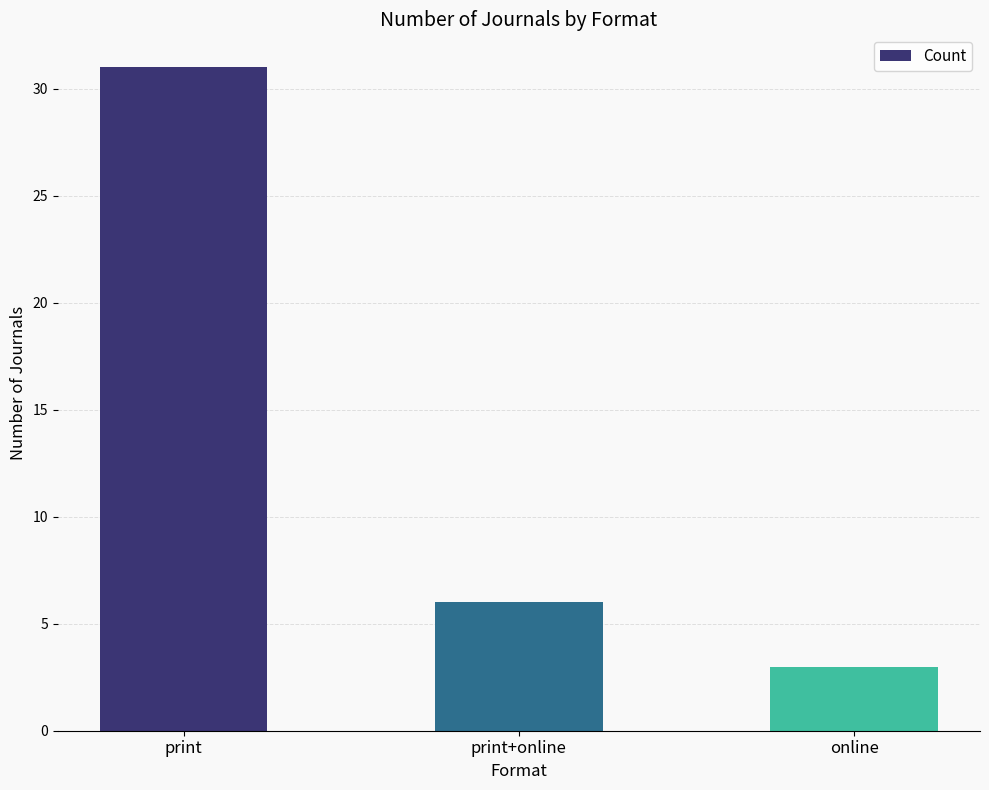

The value at print is 31. True or false?

True